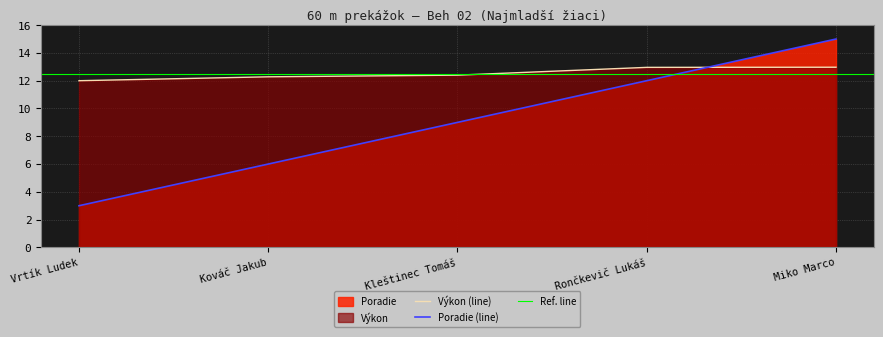

What is the average value of the Poradie series?

9.0